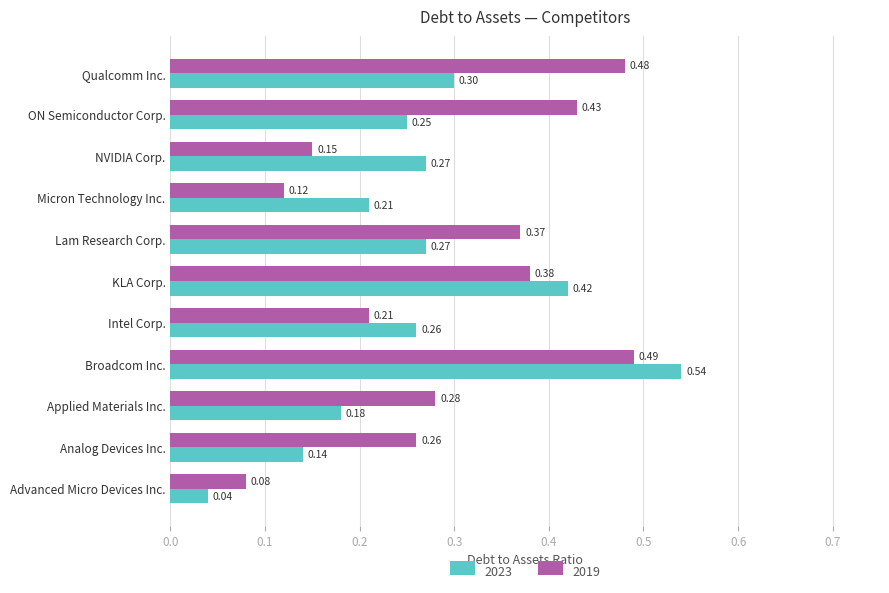

Which label corresponds to the largest value in the chart?

Broadcom Inc.